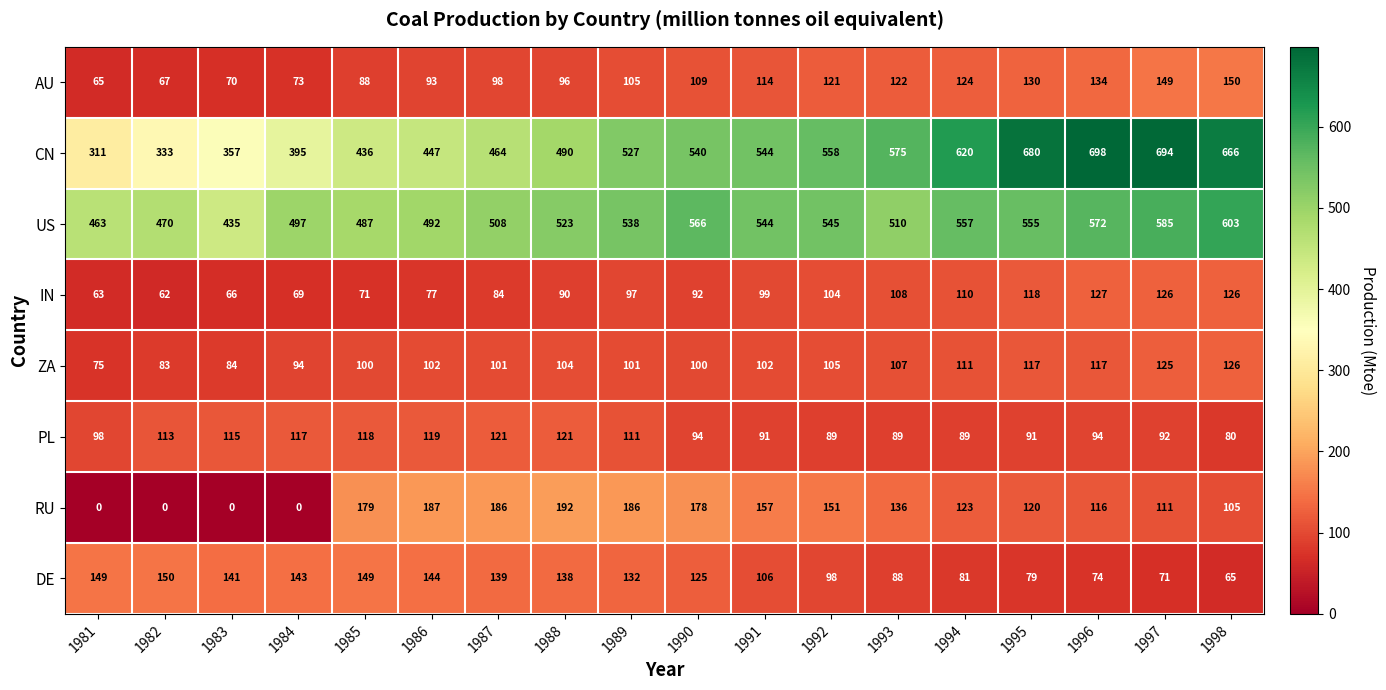

How many values in the DE series are below 132?

9